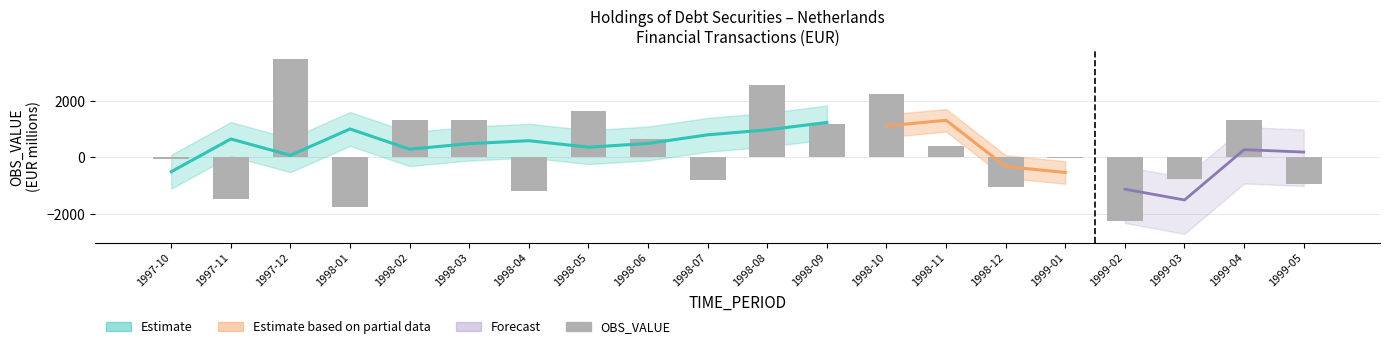

What is the difference between the maximum and second lowest values?

5257.1